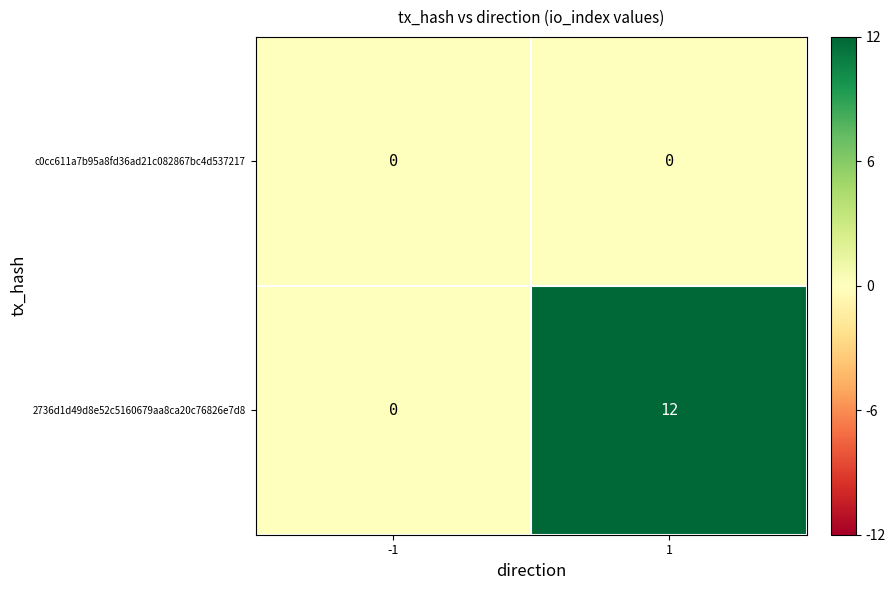

Reading right to left, what are all the values shown in this chart?

c0cc611a7b95a8fd36ad21c082867bc4d537217: 0	0
2736d1d49d8e52c5160679aa8ca20c76826e7d8: 12	0